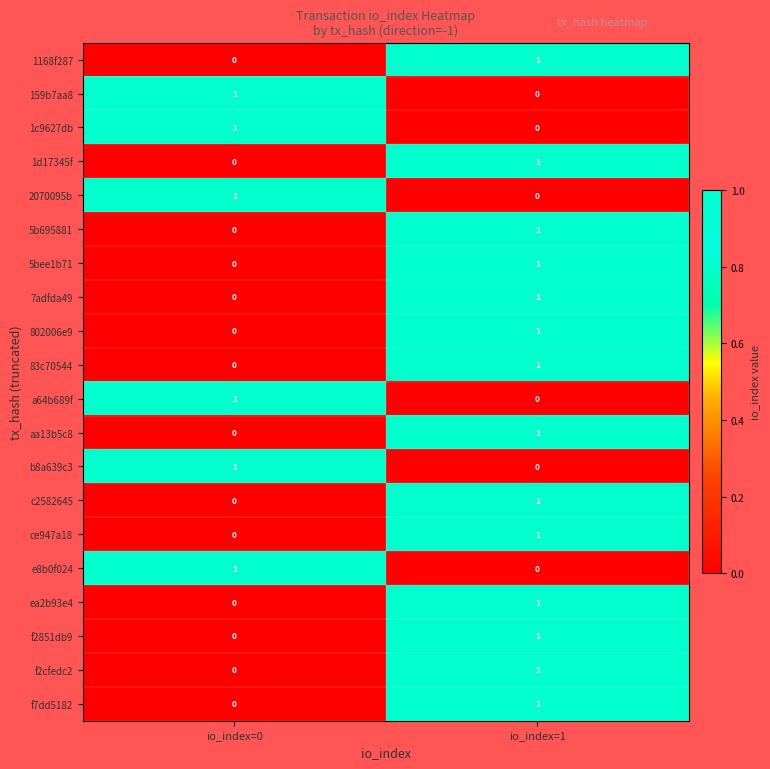

Rank the categories by 7adfda49 value from highest to lowest.

io_index=1, io_index=0